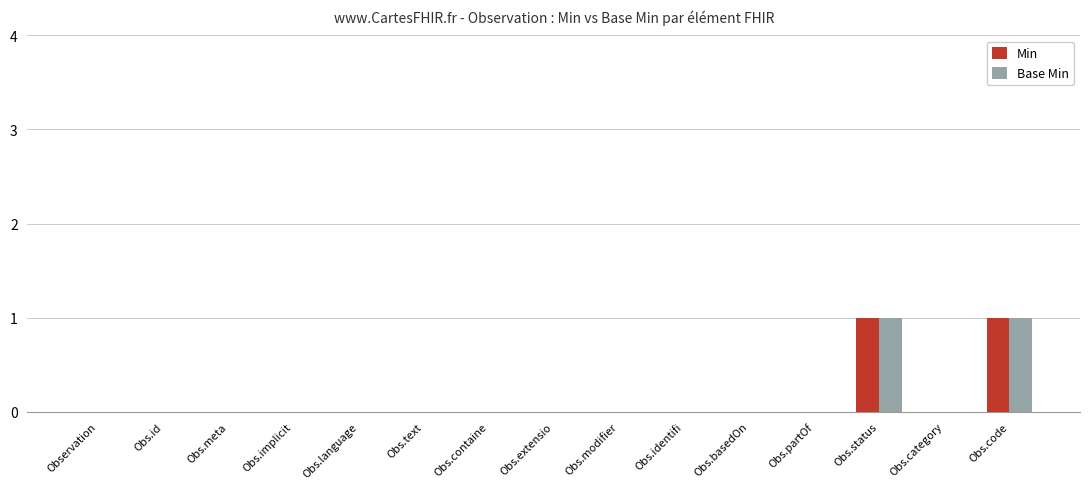

True or false: Base Min has a value of 0 at Obs.partOf.

True